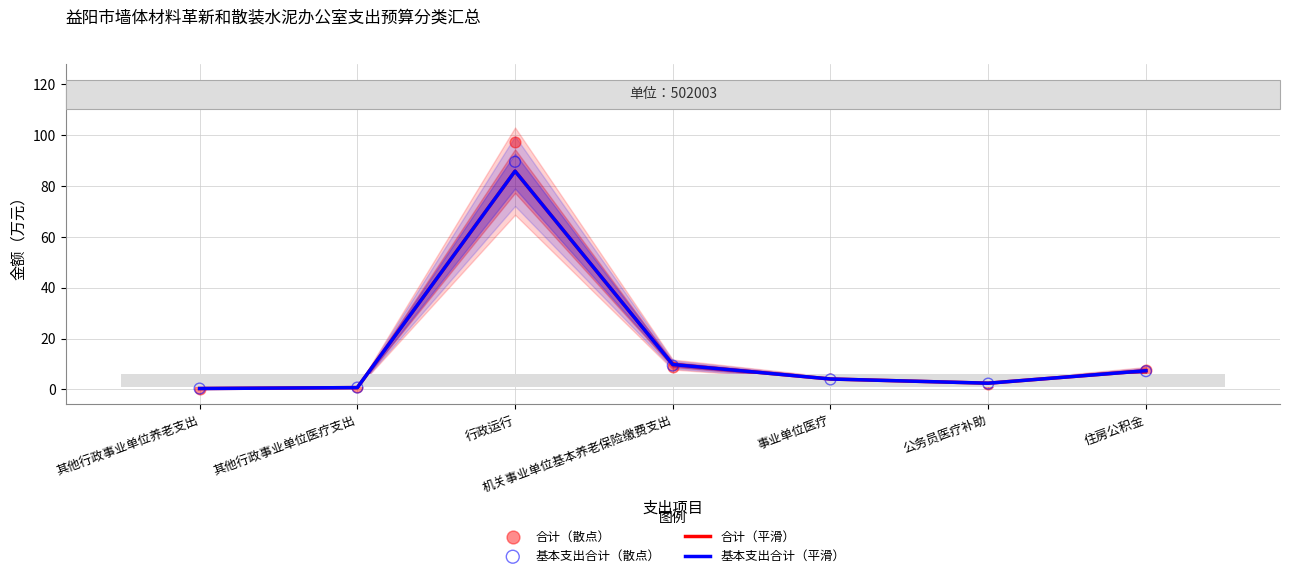

Which series has the largest total across all categories?

合计（散点）